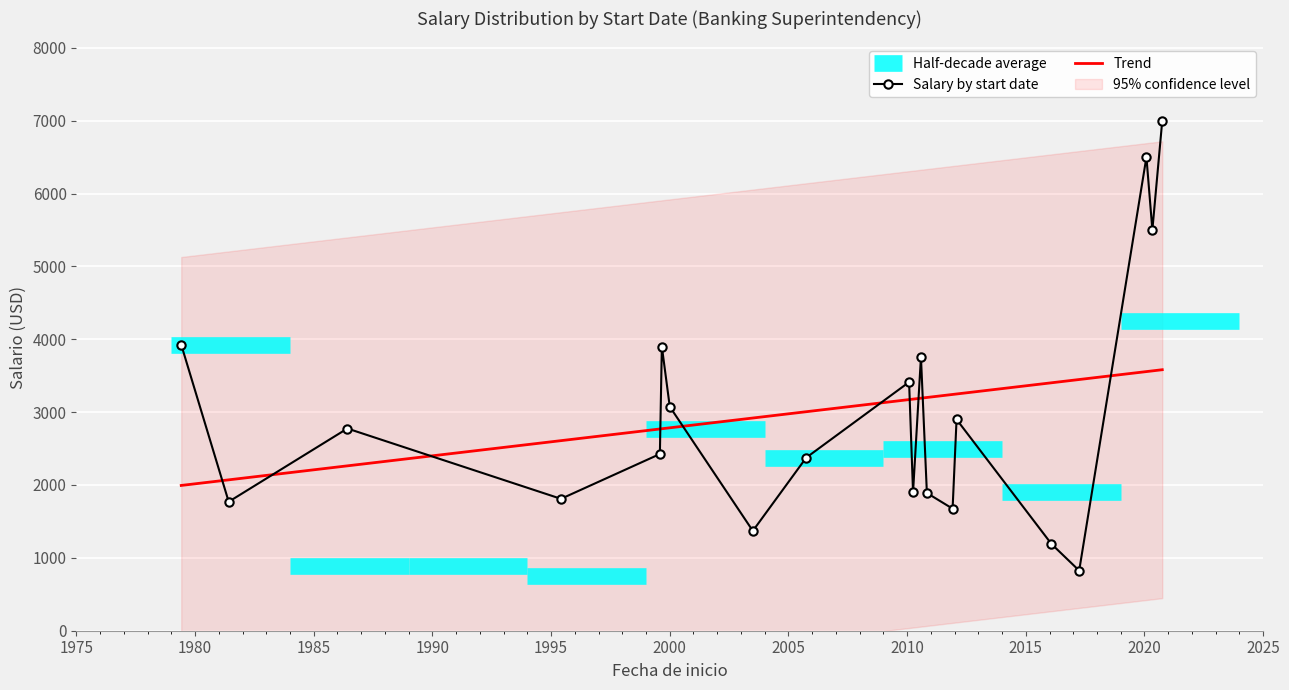

True or false: the data has more than 1 interior local peaks.

True